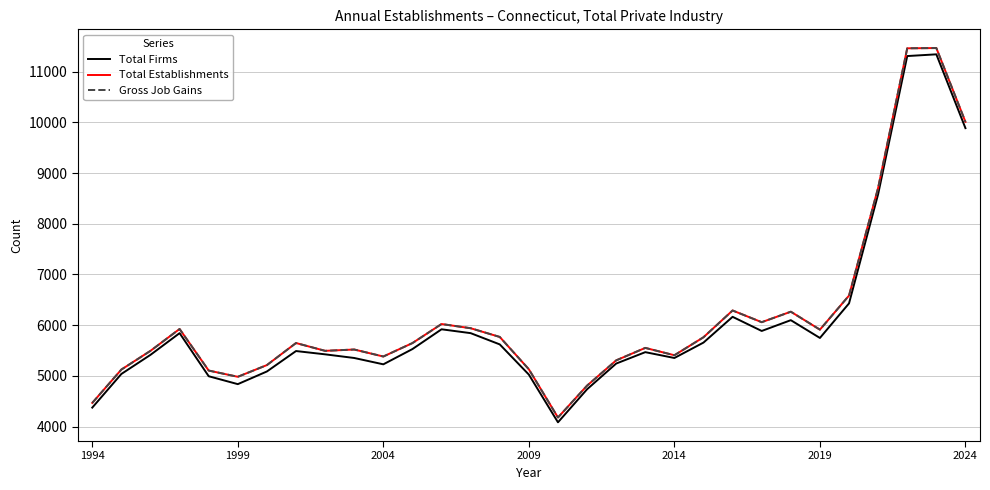

Does the chart have visible grid lines?

Yes